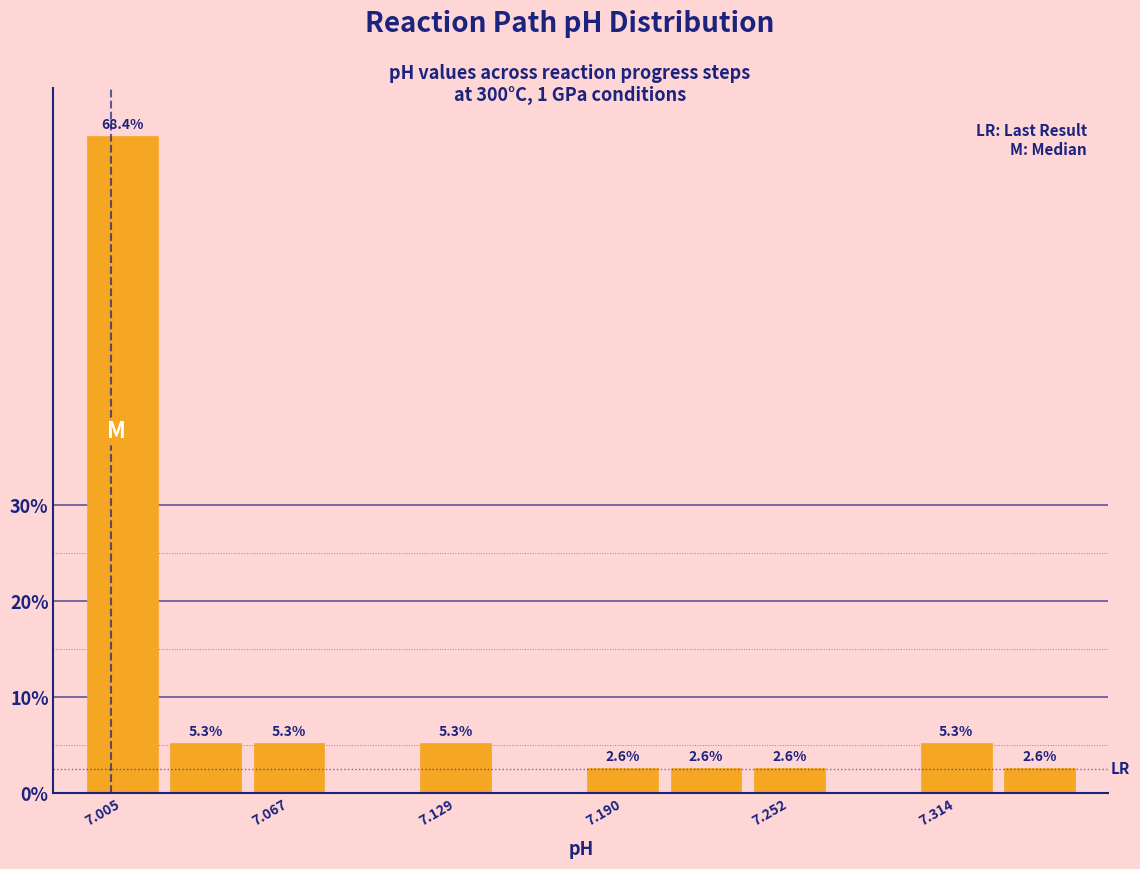

Around what value on the x-axis is the tallest bar? Give the approximate position of its centre, as read against the axis.

7.01